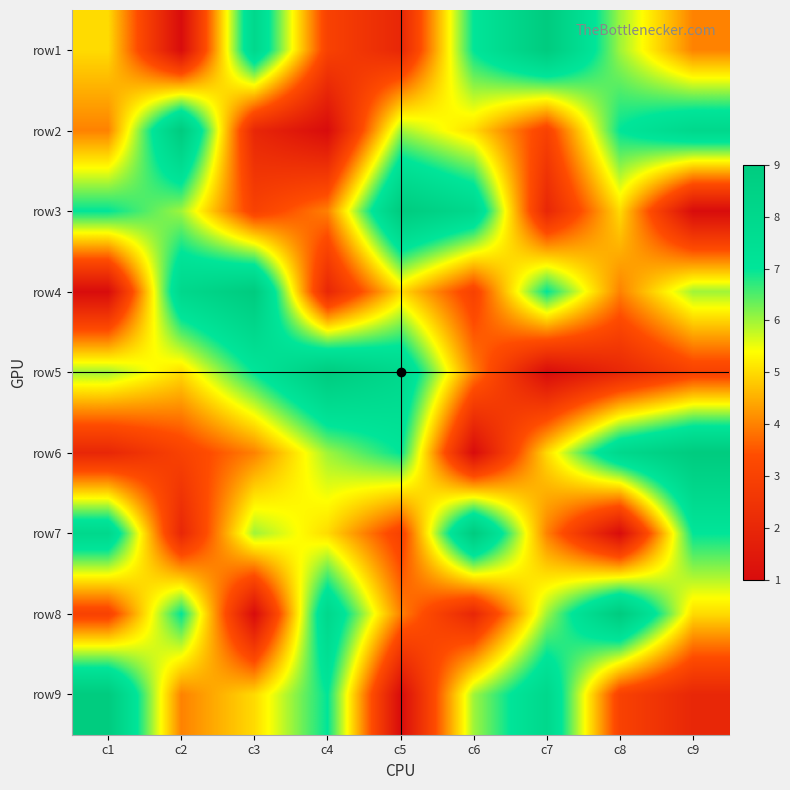

What is the spread (max minus min) of values at c9?

8